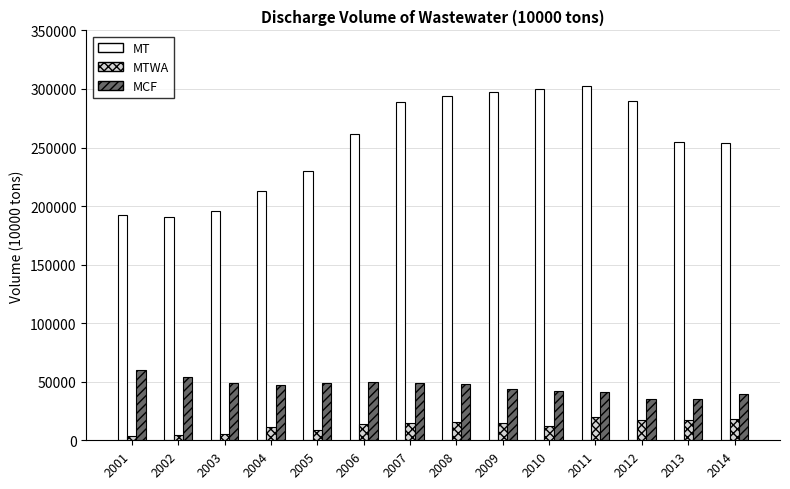

What is the sum of the MT values at 2009 and 2010?

597579